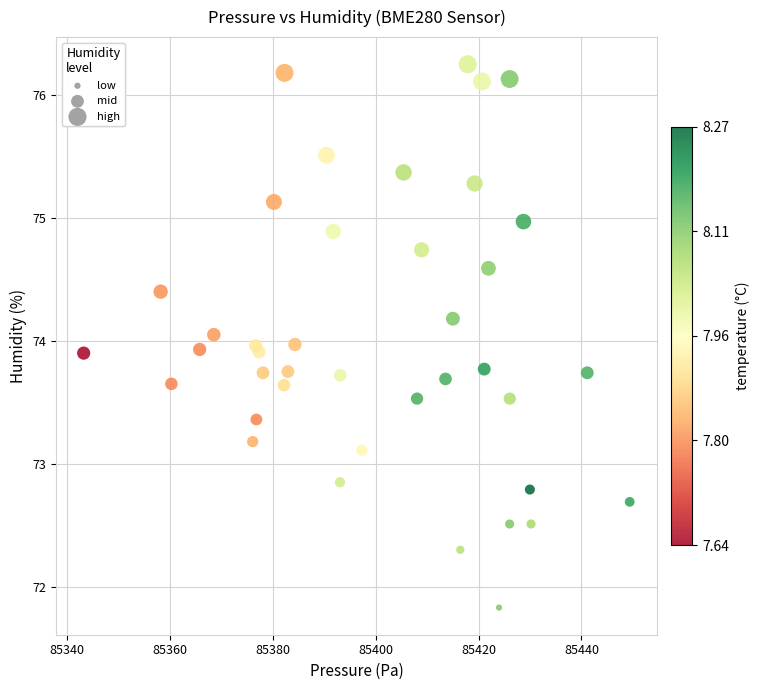

What is the range of Y values (max minus min)?

4.4